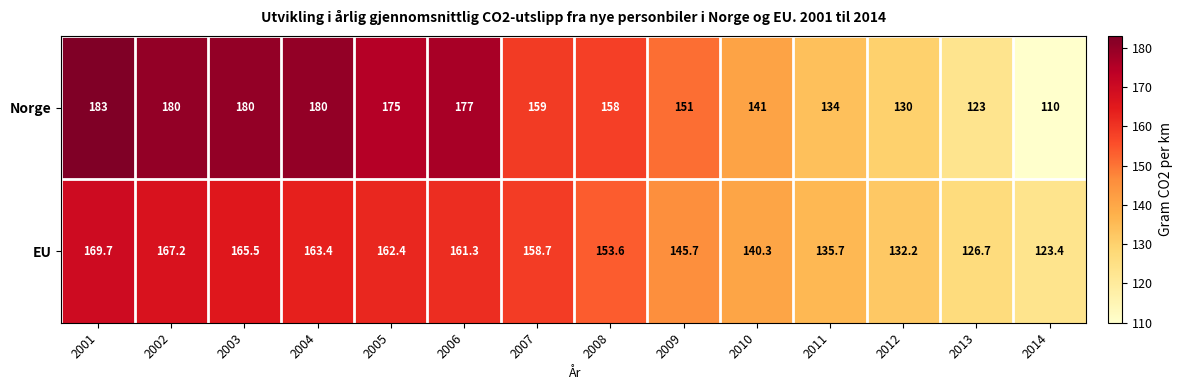

Reading left to right, extract all data points from this chart.

Norge: 183.0	180.0	180.0	180.0	175.0	177.0	159.0	158.0	151.0	141.0	134.0	130.0	123.0	110.0
EU: 169.7	167.2	165.5	163.4	162.4	161.3	158.7	153.6	145.7	140.3	135.7	132.2	126.7	123.4